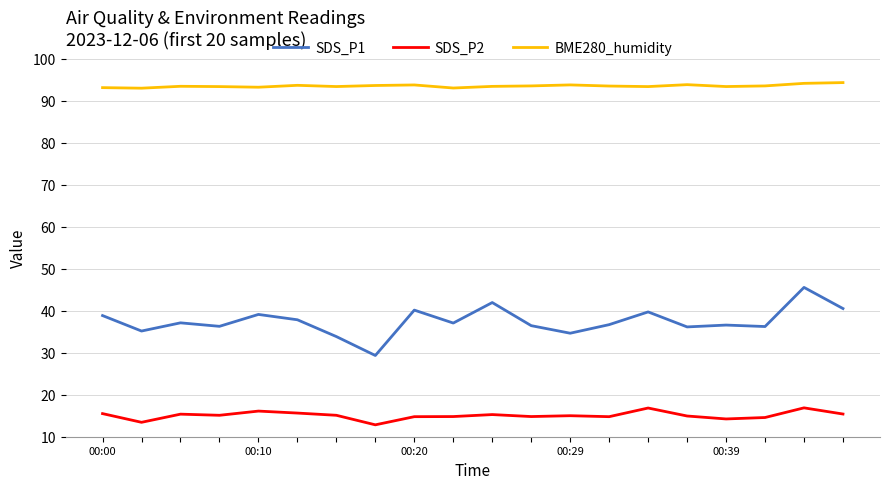

What is the minimum value shown in the chart?

12.8